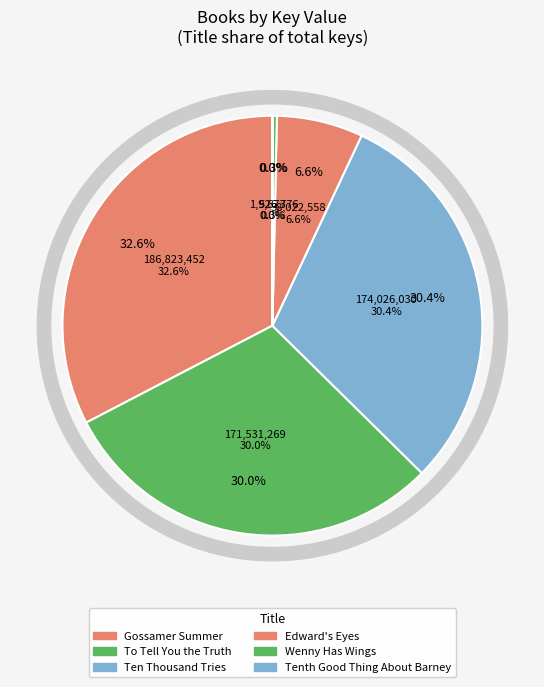

What is the total percentage of Wenny Has Wings and Ten Thousand Tries?

30.7%